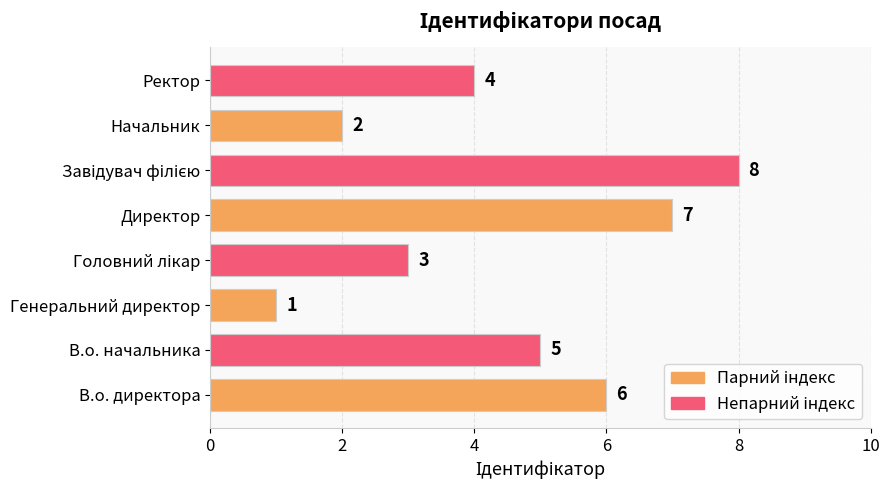

Are the bars grouped side by side (vs. stacked)?

No